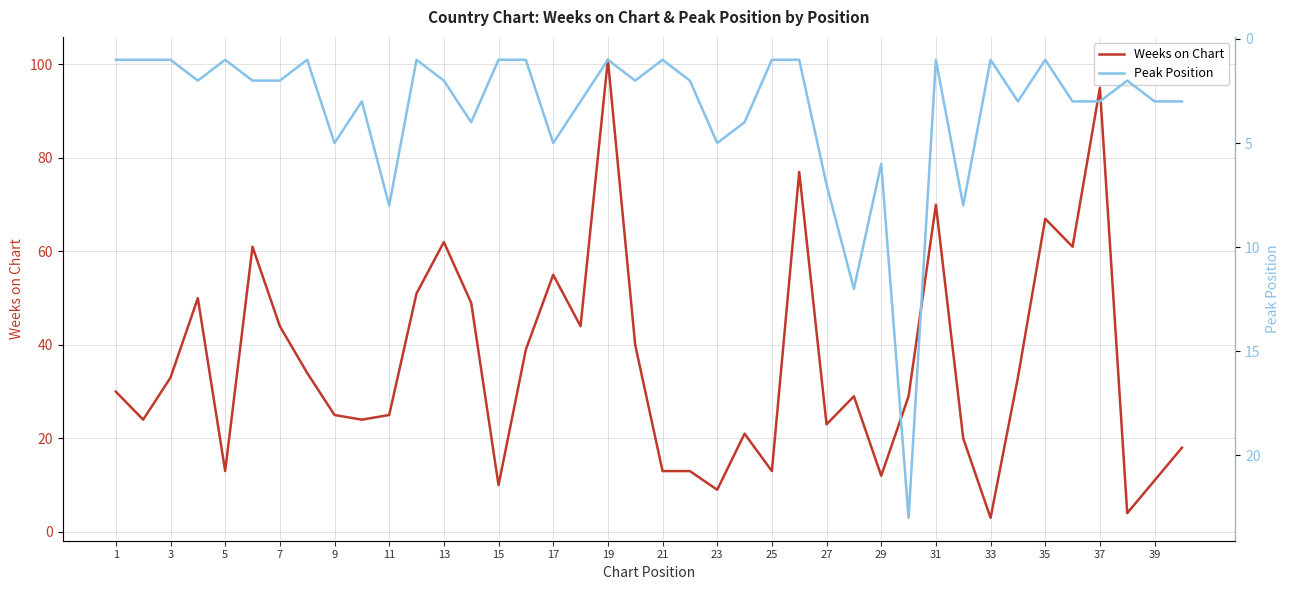

At how many categories does at least one series exceed 10?

36